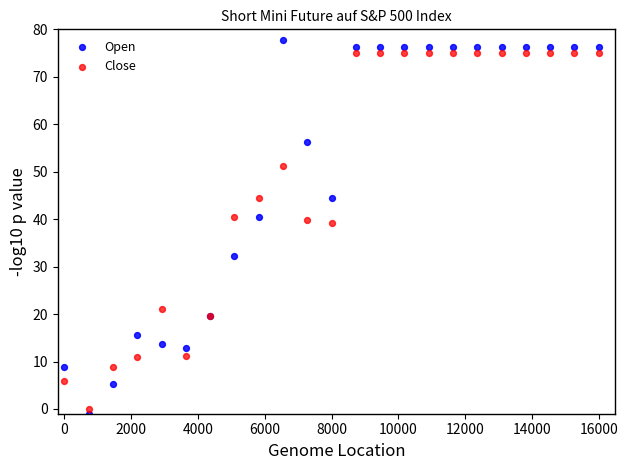

Which series contains the highest Y value?

Open